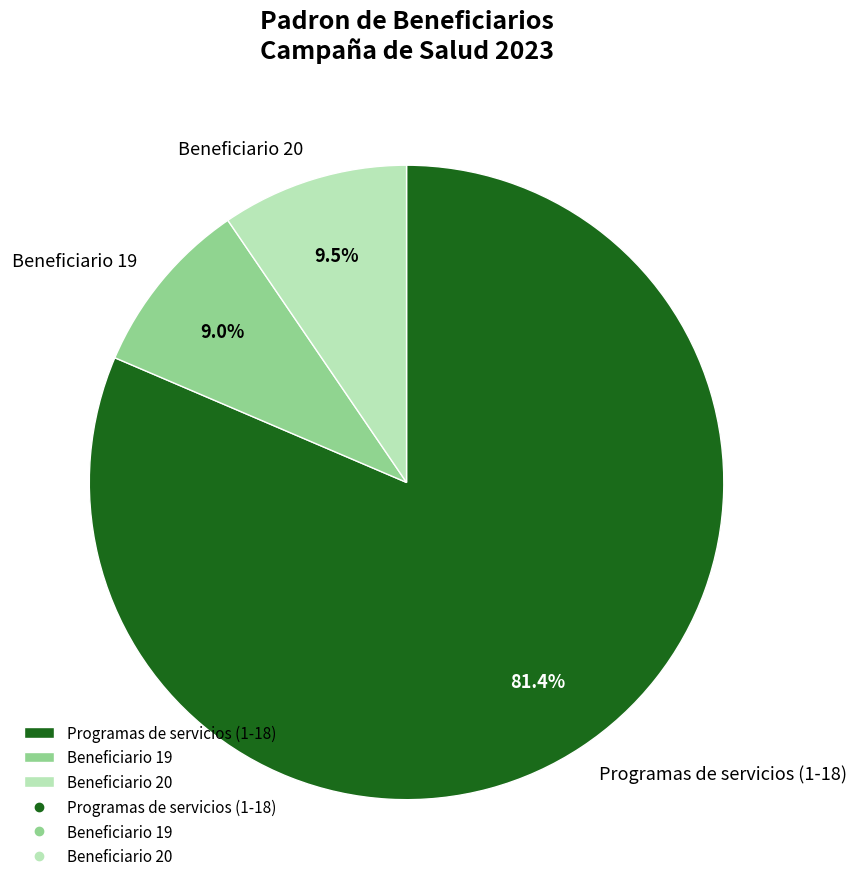

Count the number of slices in the pie.

3